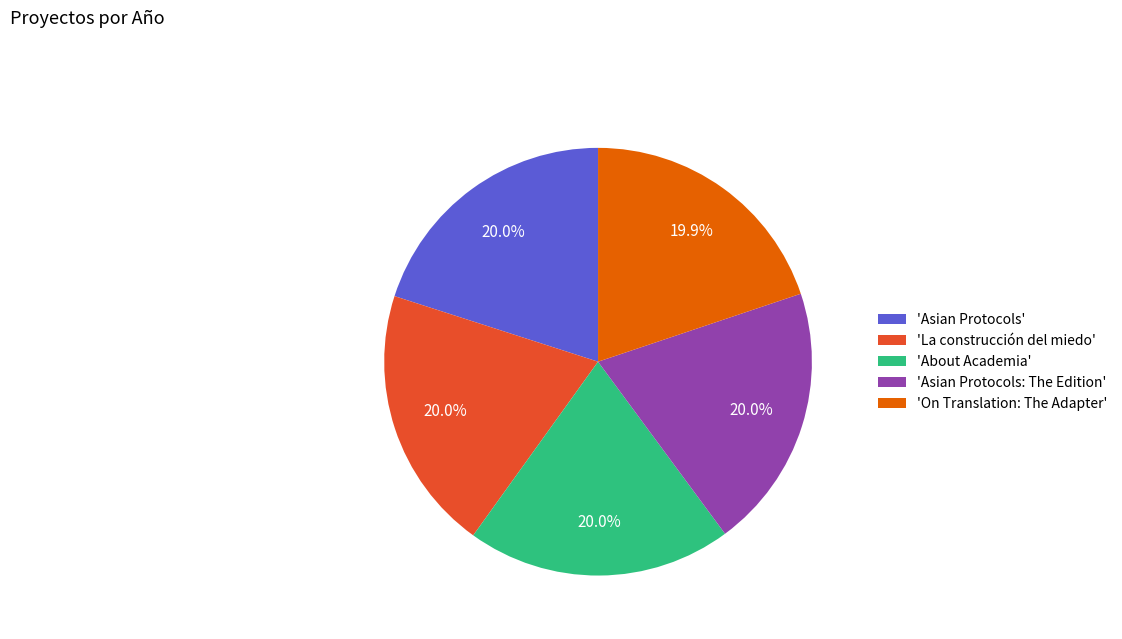

How much of the chart is everything except 'La construcción del miedo'?

80.0%